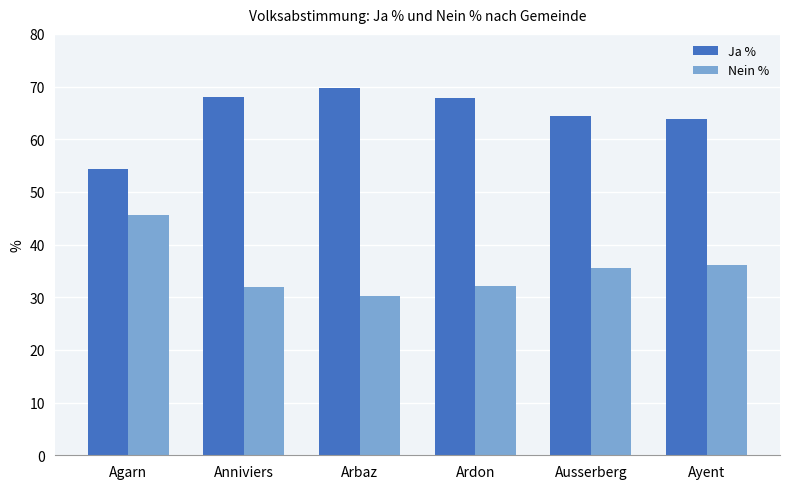

The value of Ja % at Ardon is 38.6. True or false?

False